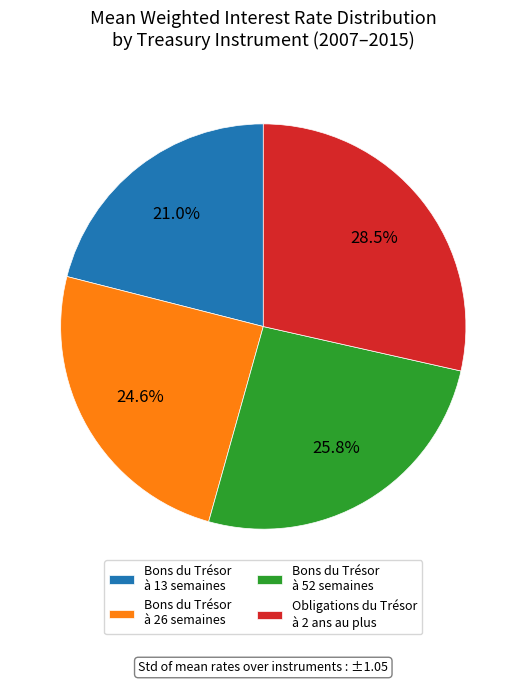

Which category has the biggest portion of the pie?

Obligations du Trésor à 2 ans au plus